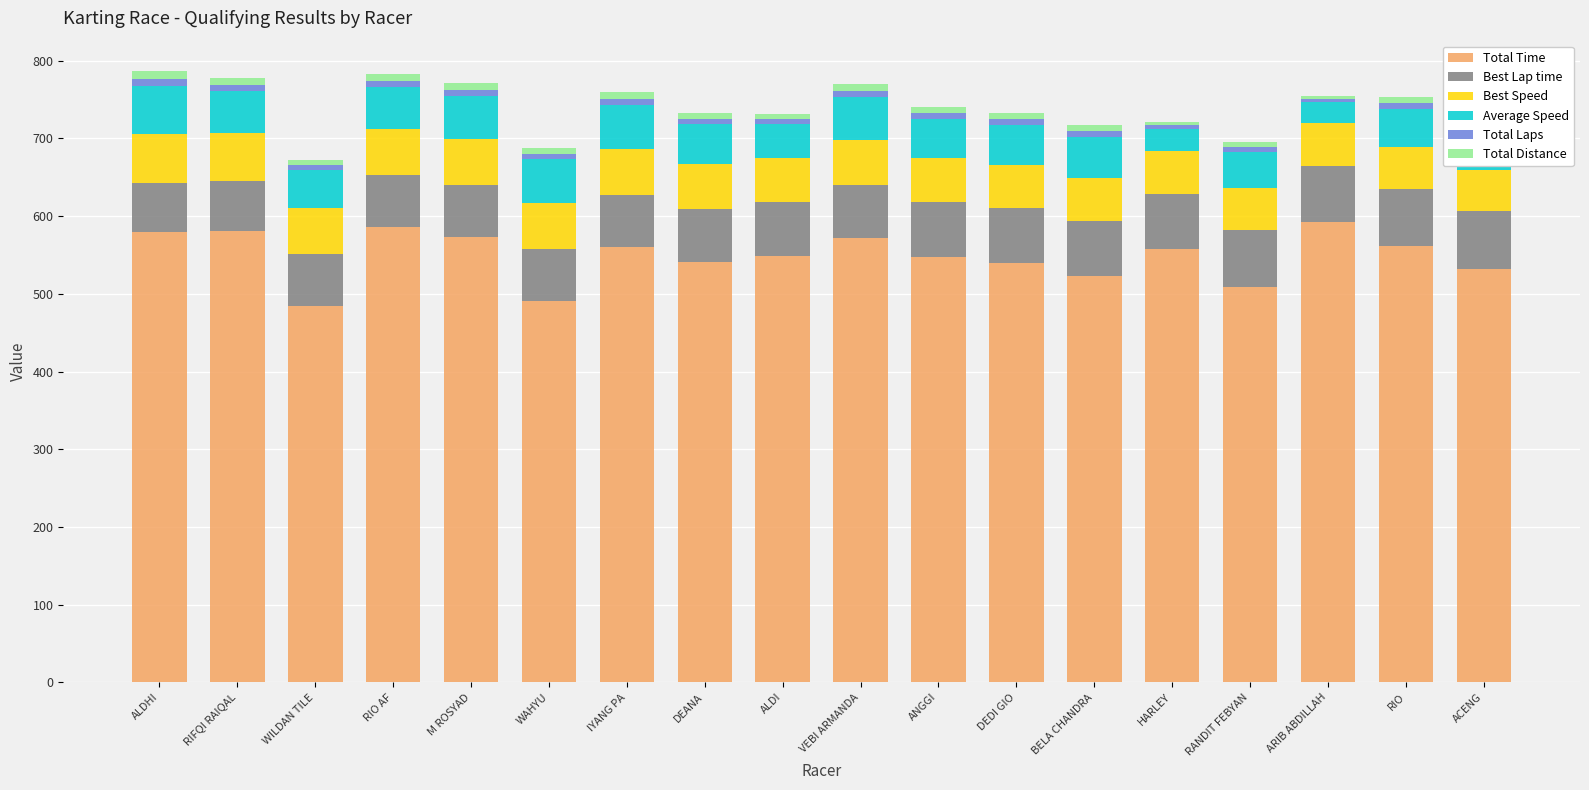

Which series has the largest range (max minus min)?

Total Time